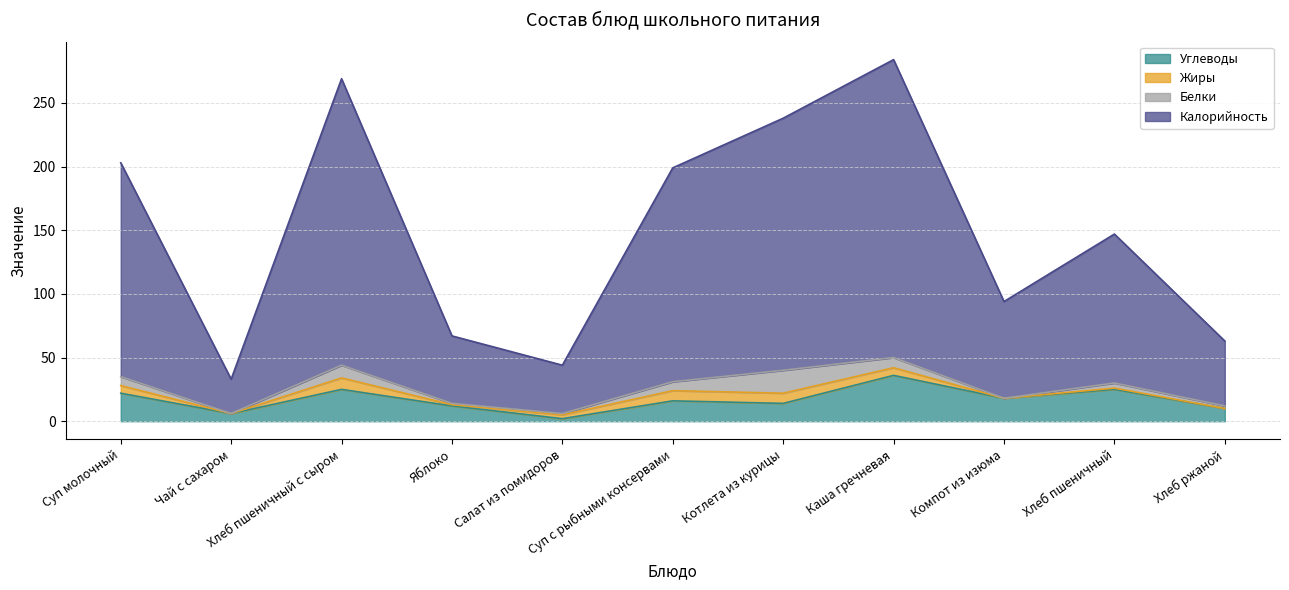

Which series has the largest total across all categories?

Калорийность